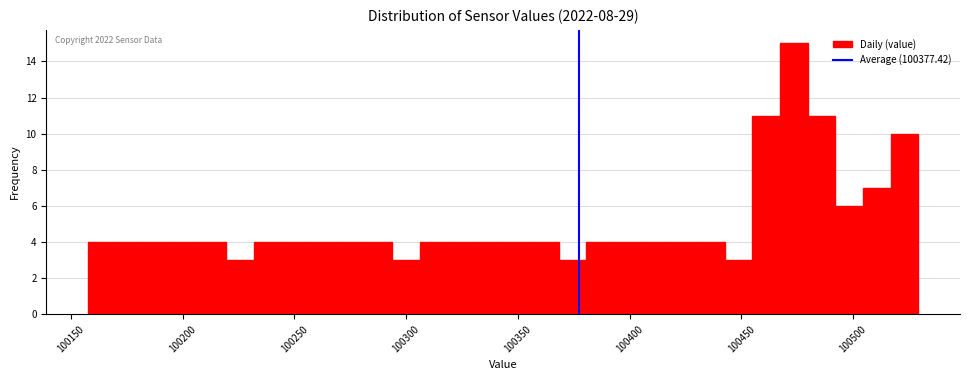

Around what value on the x-axis is the tallest bar? Give the approximate position of its centre, as read against the axis.

100475